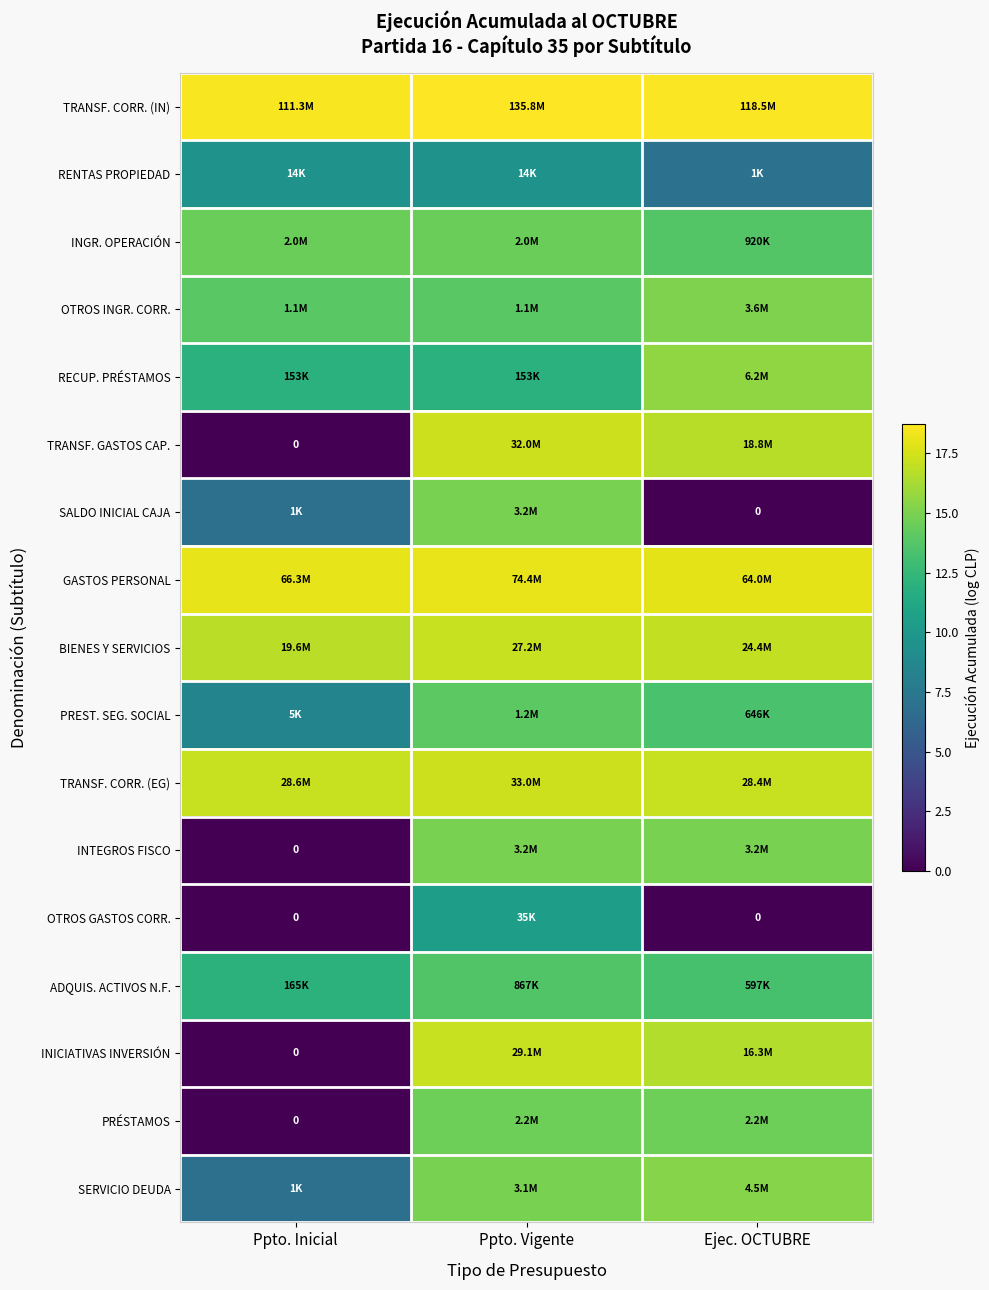

How many data points does each series have?

3